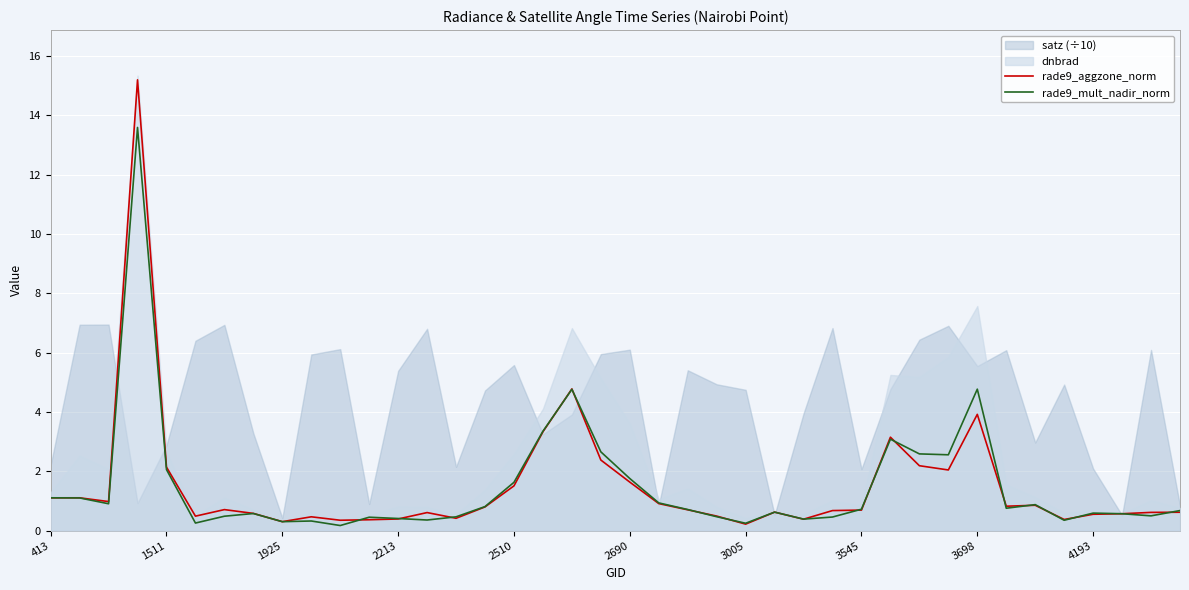

Is it true that rade9_aggzone_norm equals 1.7 at 413?

False